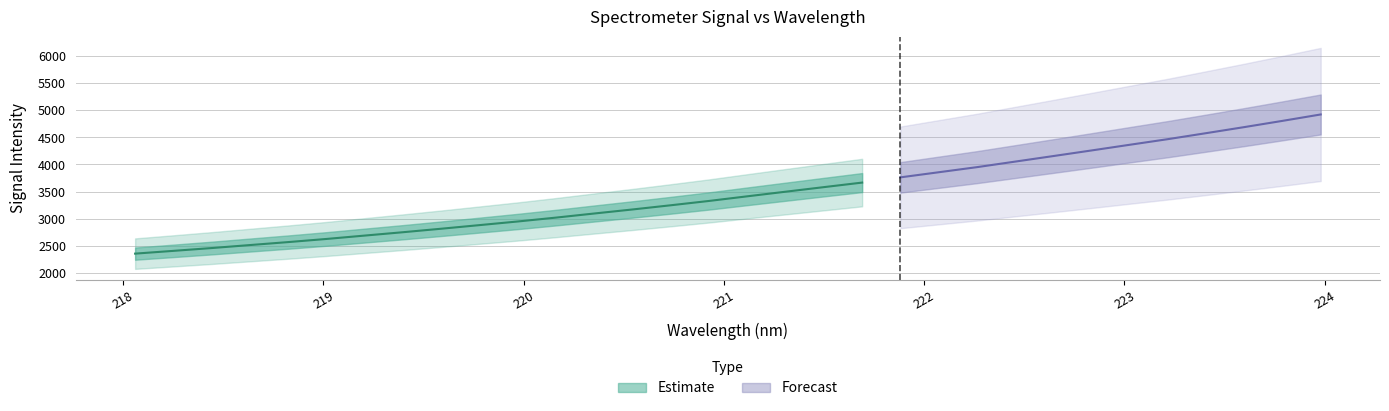

What is the label of the 25th point from the left?

222.6447